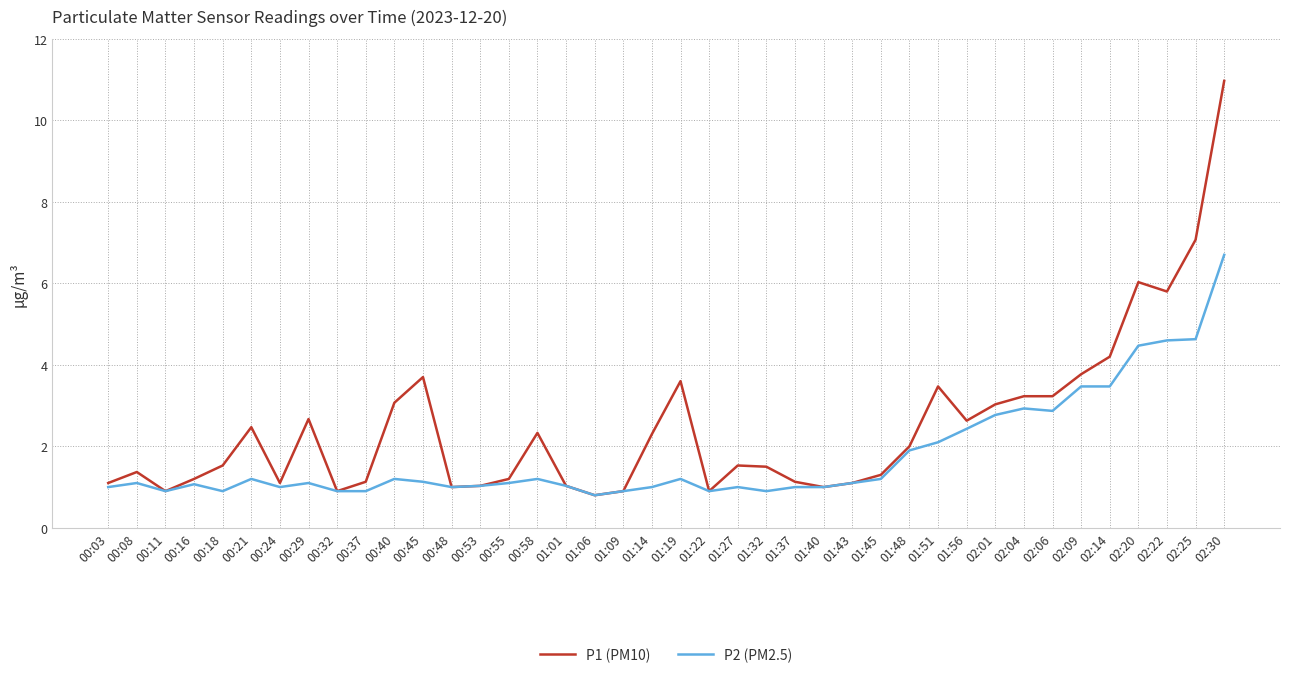

What is the maximum value for P2 (PM2.5)?

6.7